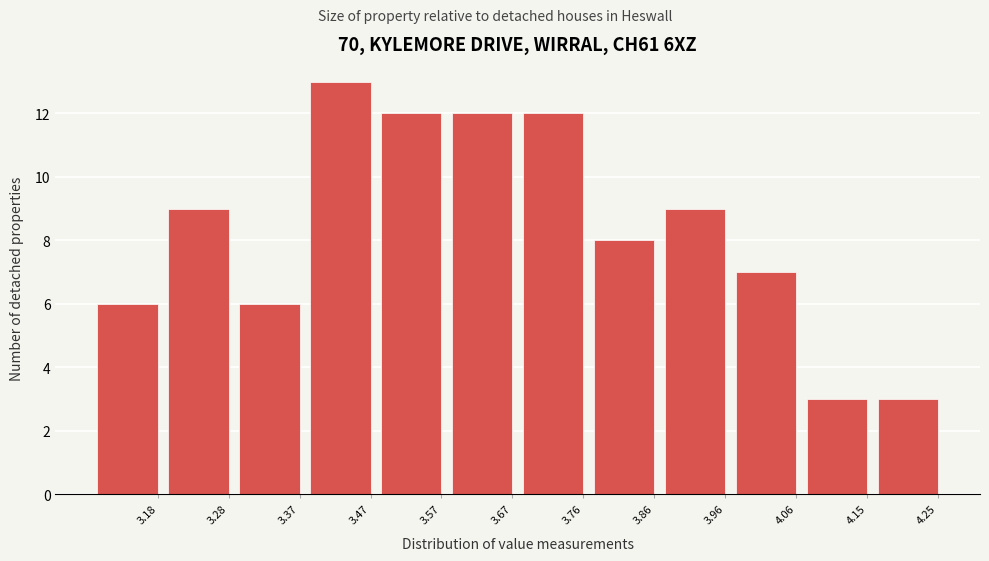

Reading left to right, extract all data points from this chart.

3.18=6	3.28=9	3.37=6	3.47=13	3.57=12	3.67=12	3.76=12	3.86=8	3.96=9	4.06=7	4.15=3	4.25=3